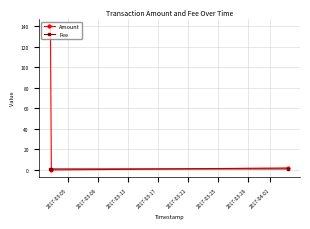

What are all the series names shown in the legend?

Amount, Fee